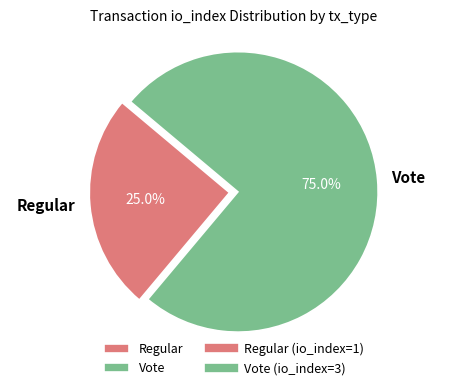

To the nearest percent, what is the combined percentage of Vote and Regular?

100%